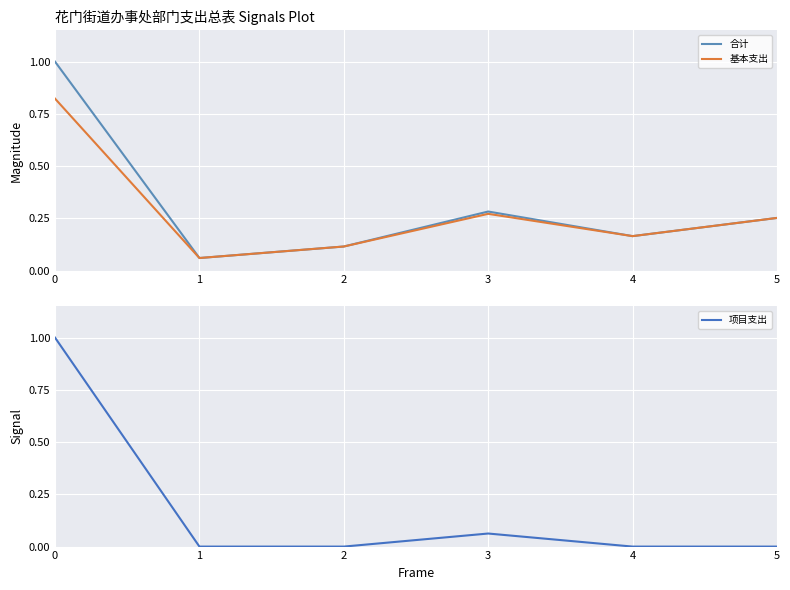

List the series in order of their peak value, lowest first.

基本支出, 合计, 项目支出